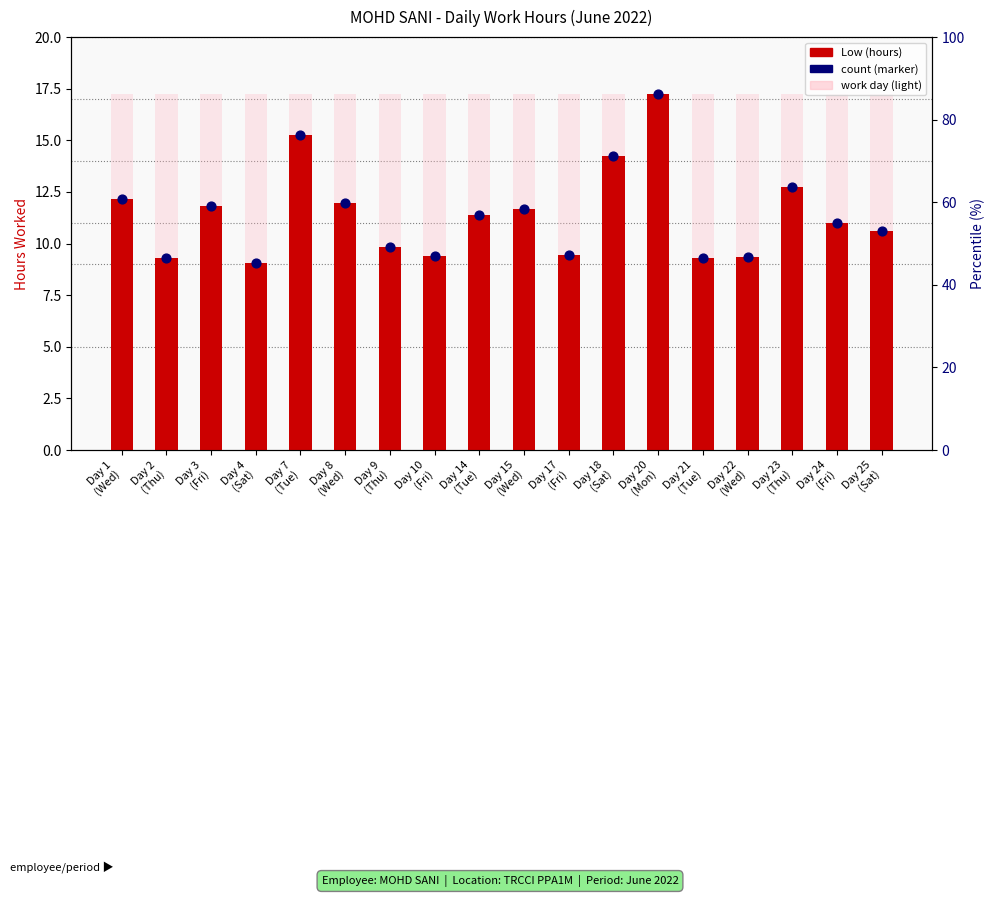

Which series has the widest spread of Y values?

Low (hours)